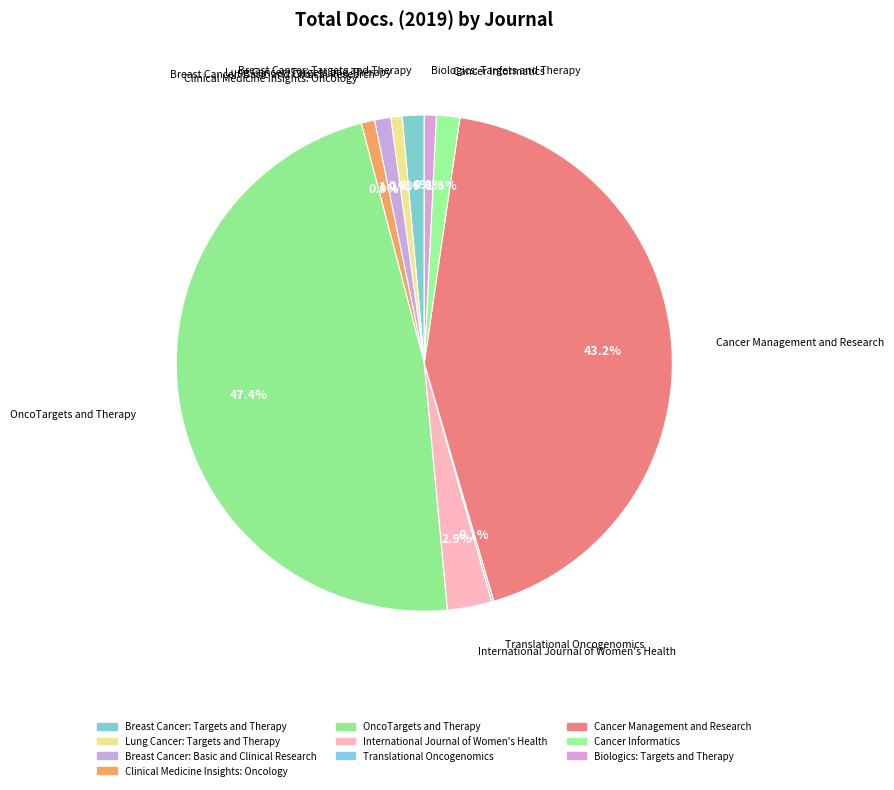

Is it true that Lung Cancer: Targets and Therapy is 15% of the pie?

False